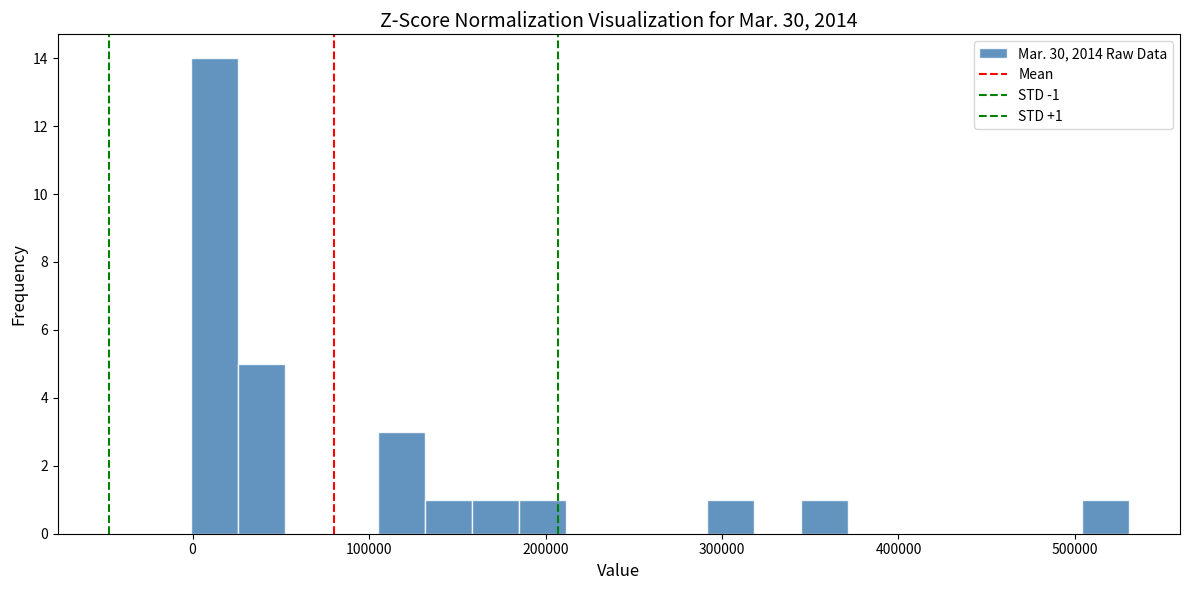

Read against the x-axis, roughly where is the centre of the tallest bar?

10000